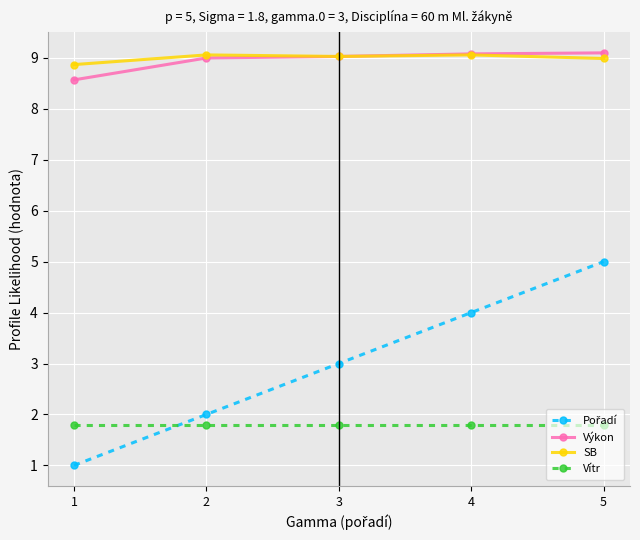

What is the difference between the highest and lowest values at 3?

7.2